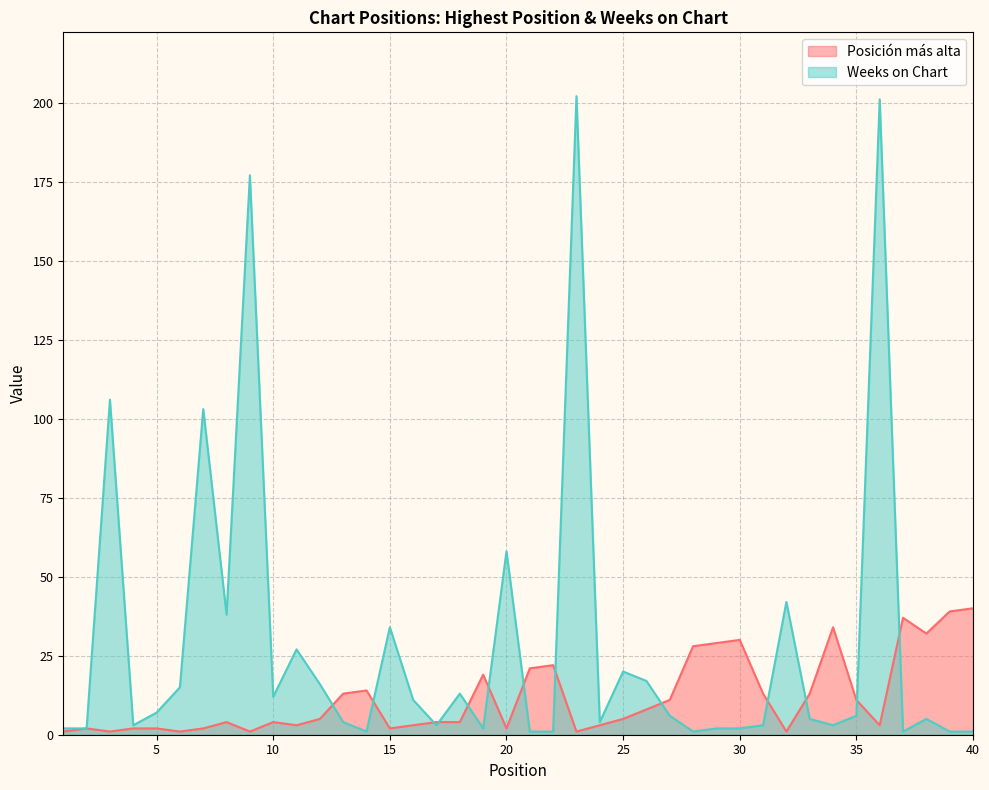

Which category has the lowest value across all series?

1